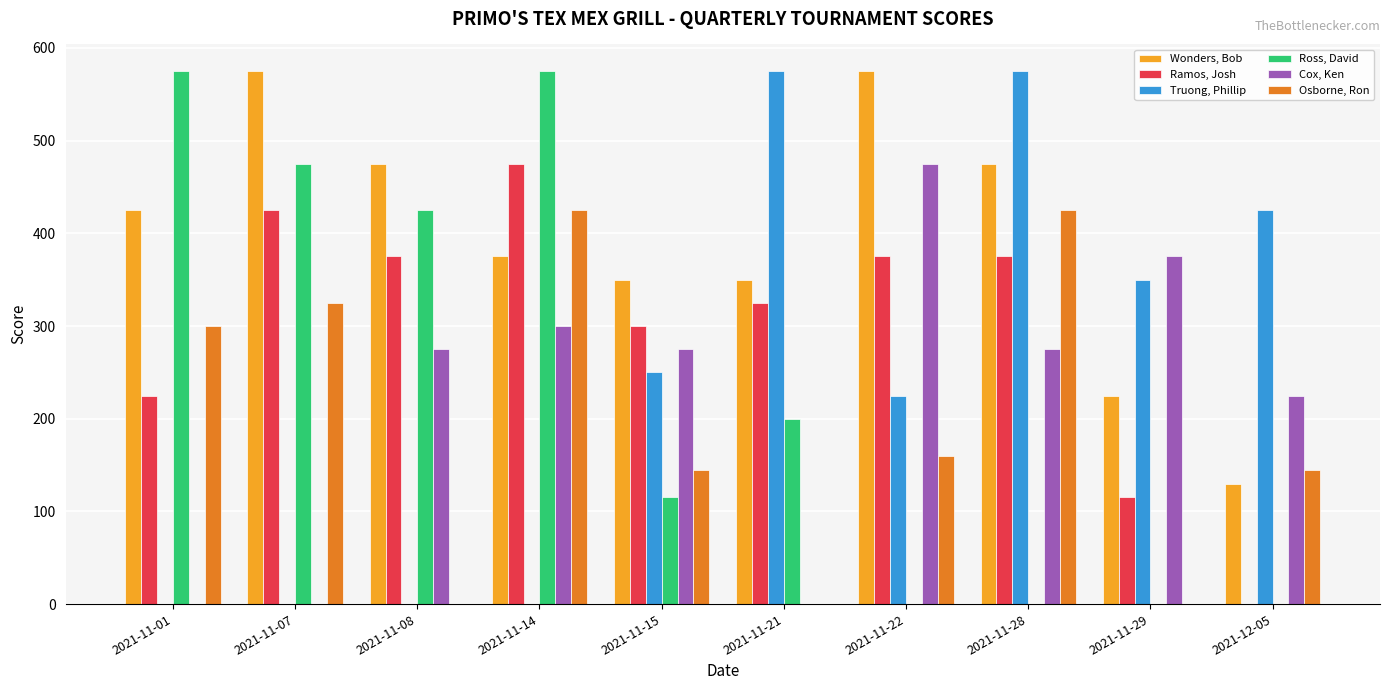

What is the sum of all Cox, Ken values?

2200